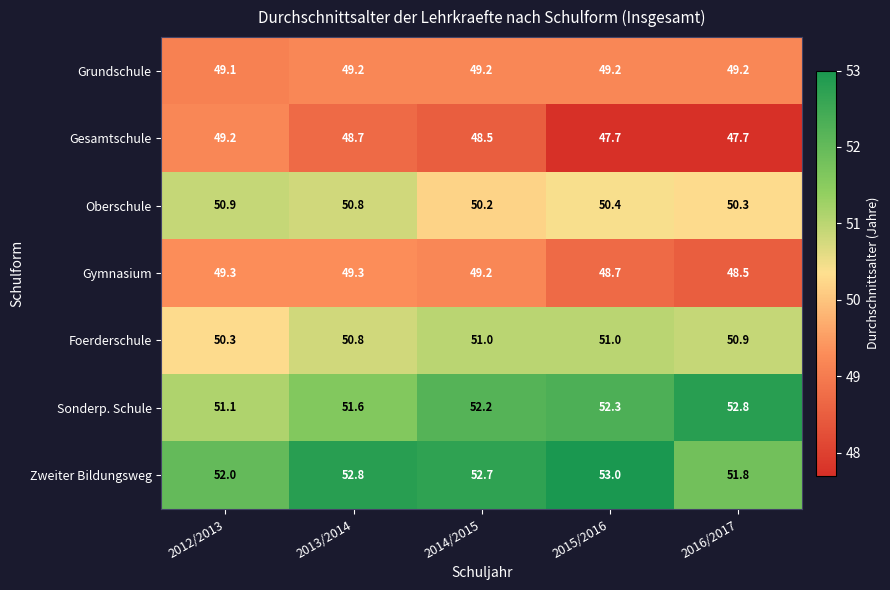

At how many categories does at least one series exceed 49?

5